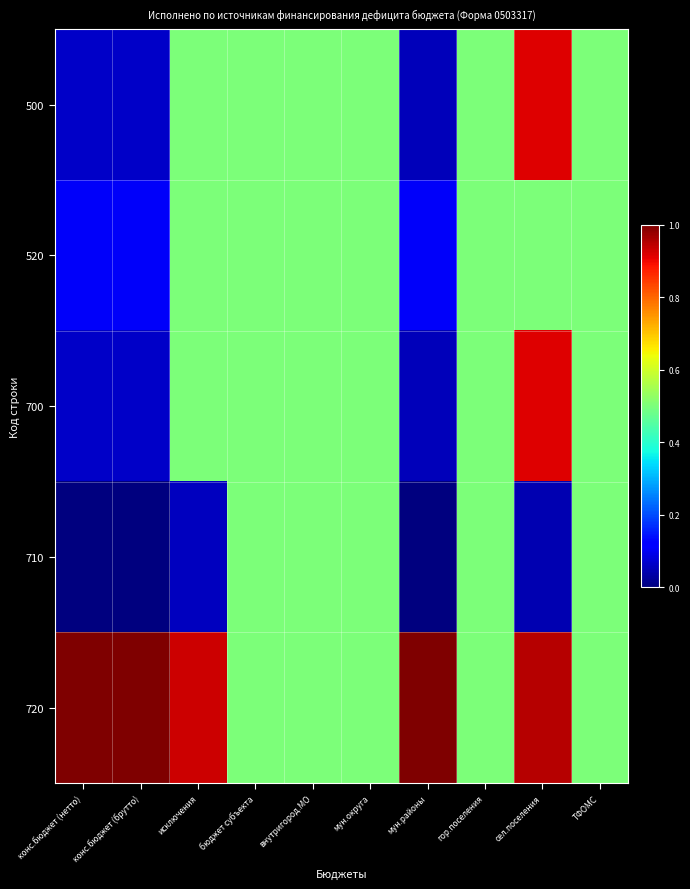

Which series has the largest range (max minus min)?

500